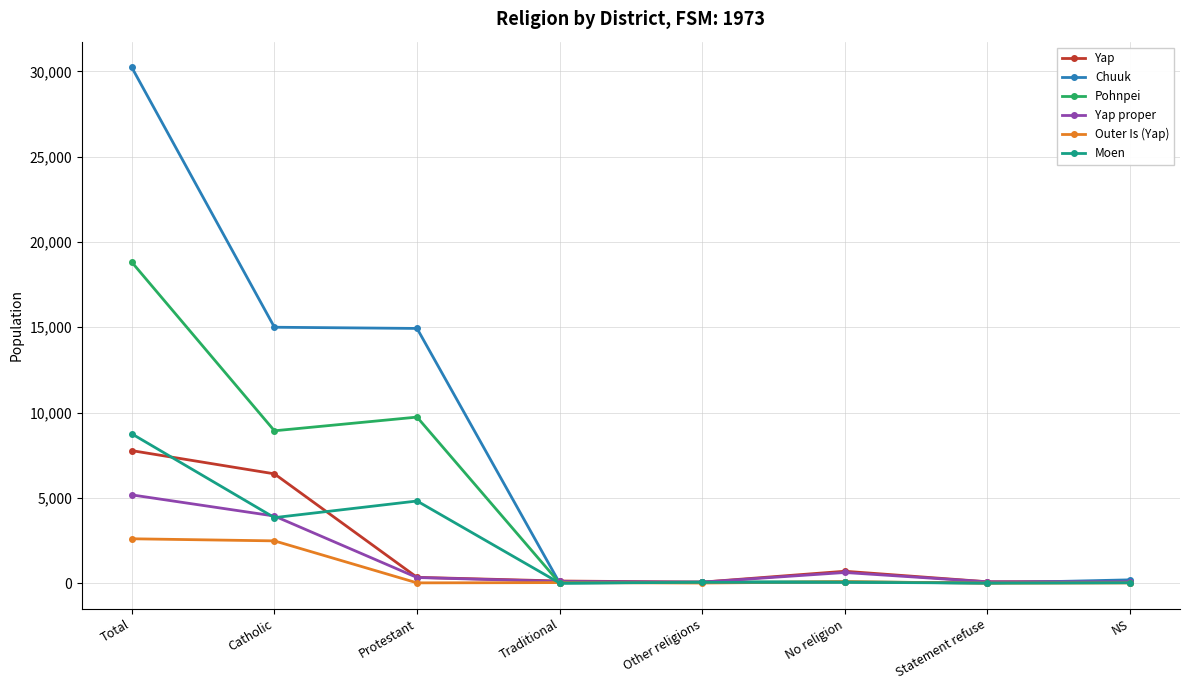

What position from the left is Statement refuse?

7